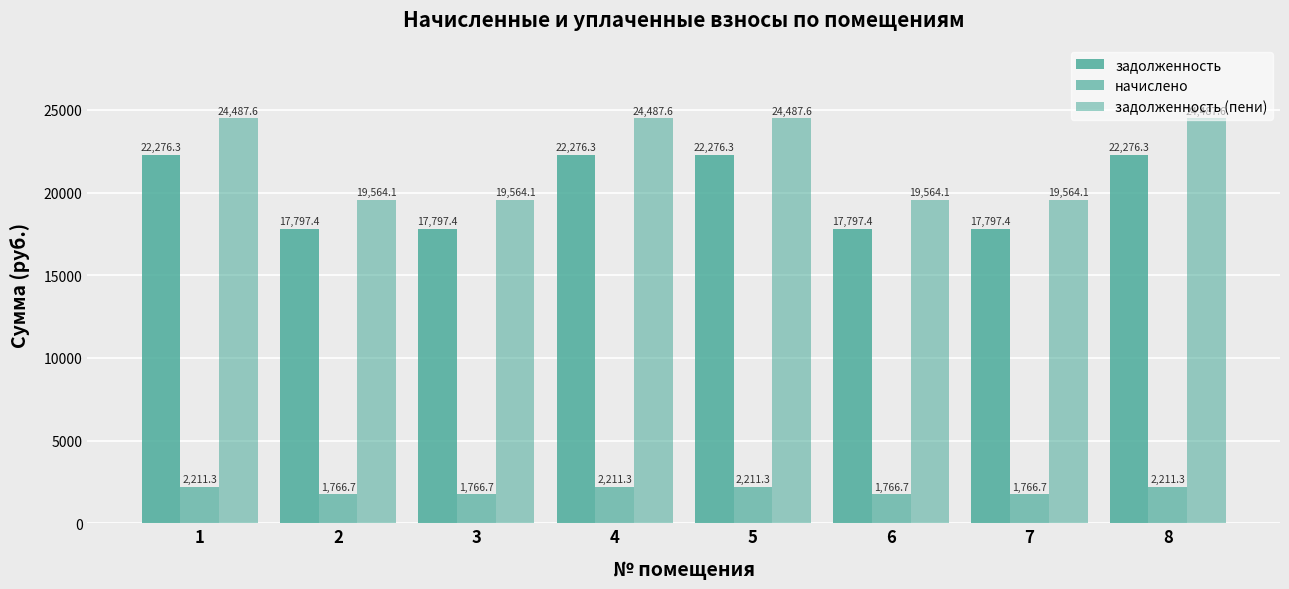

What is the value of the задолженность (пени) bar at the 5th from the left?

24487.6